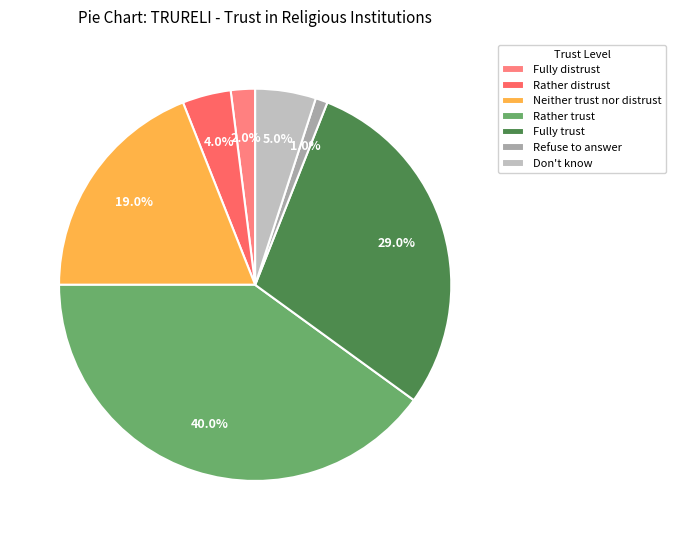

To the nearest percent, what is the combined percentage of Rather distrust and Fully trust?

33%